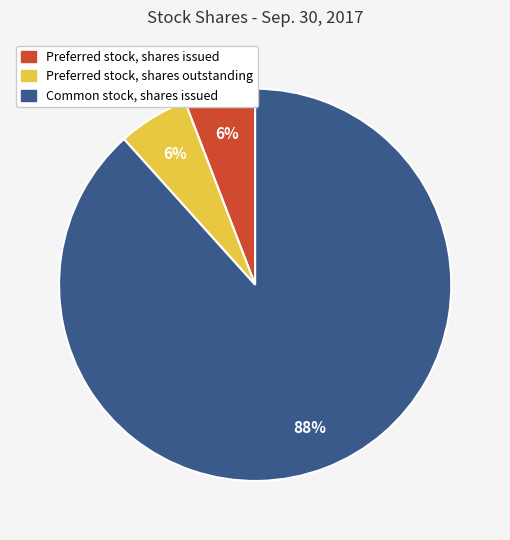

How many segments does this pie chart have?

3